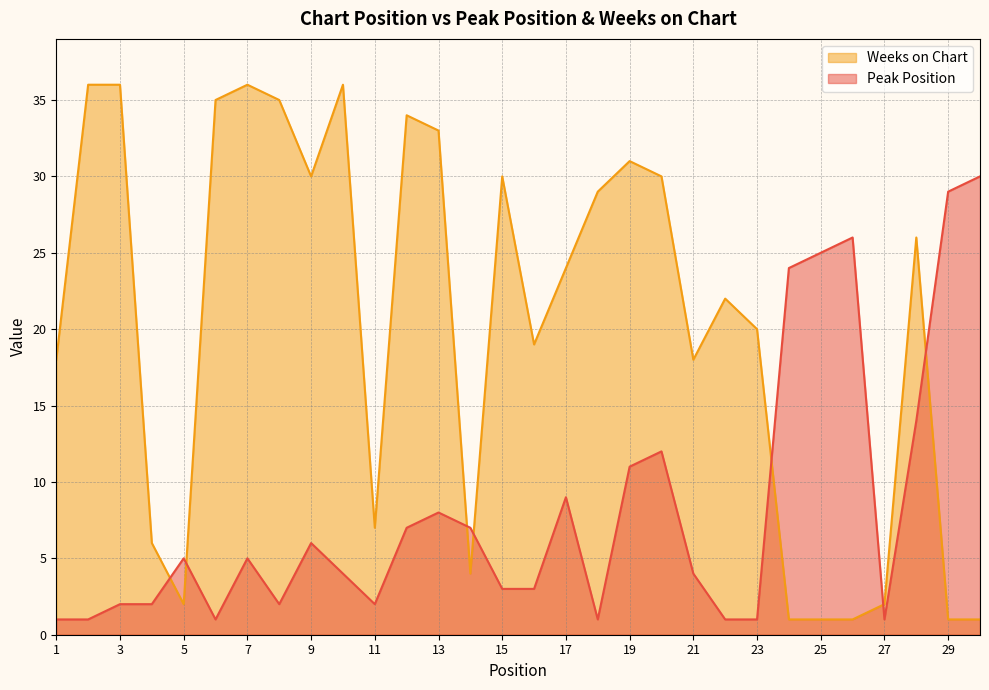

At which label does Peak Position reach its peak?

30